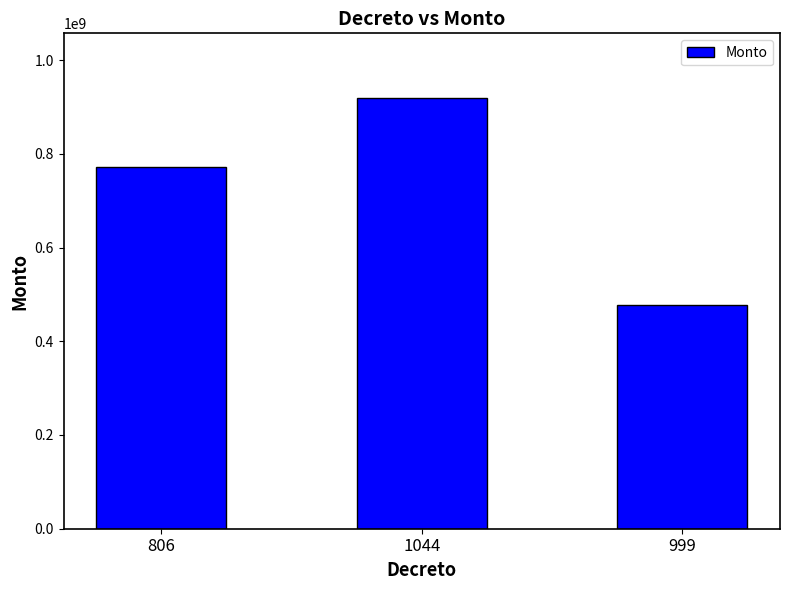

What is the minimum value shown in the chart?

477277304